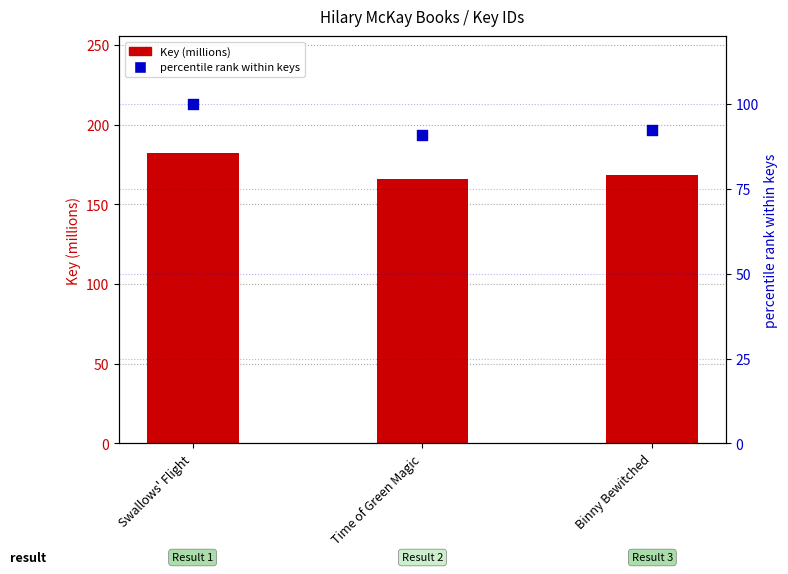

At which category is the sum across all series the highest?

Swallows' Flight